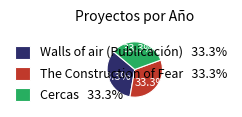

Does any single category account for the majority?

No